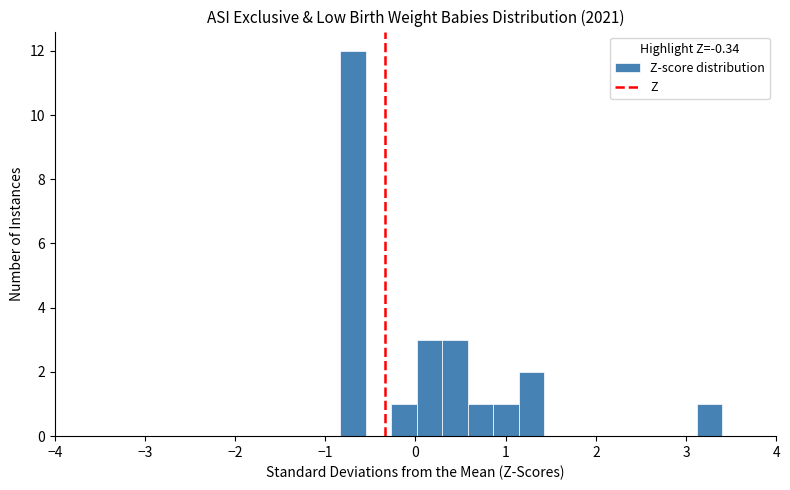

Around what value on the x-axis is the tallest bar? Give the approximate position of its centre, as read against the axis.

-0.7